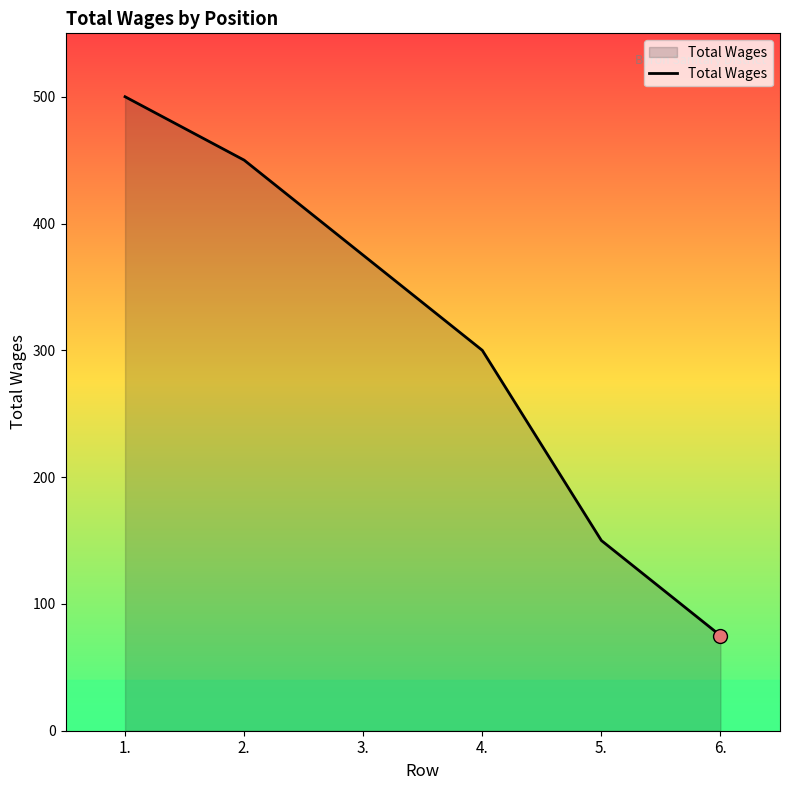

Which label corresponds to the largest value in the chart?

1.